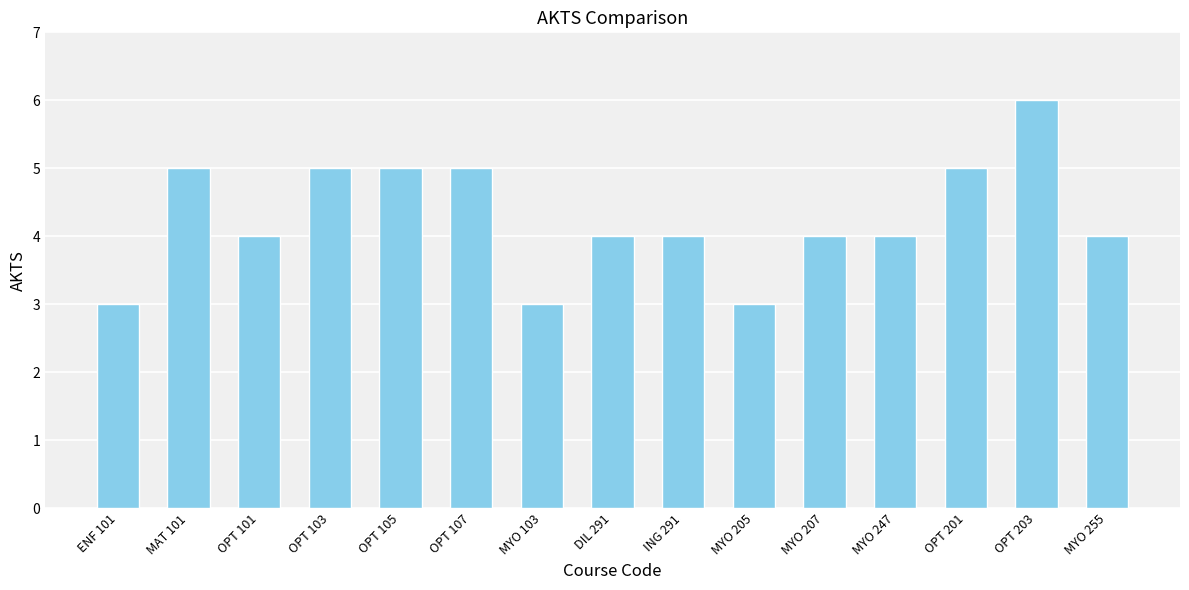

What is the sum of all values?

64